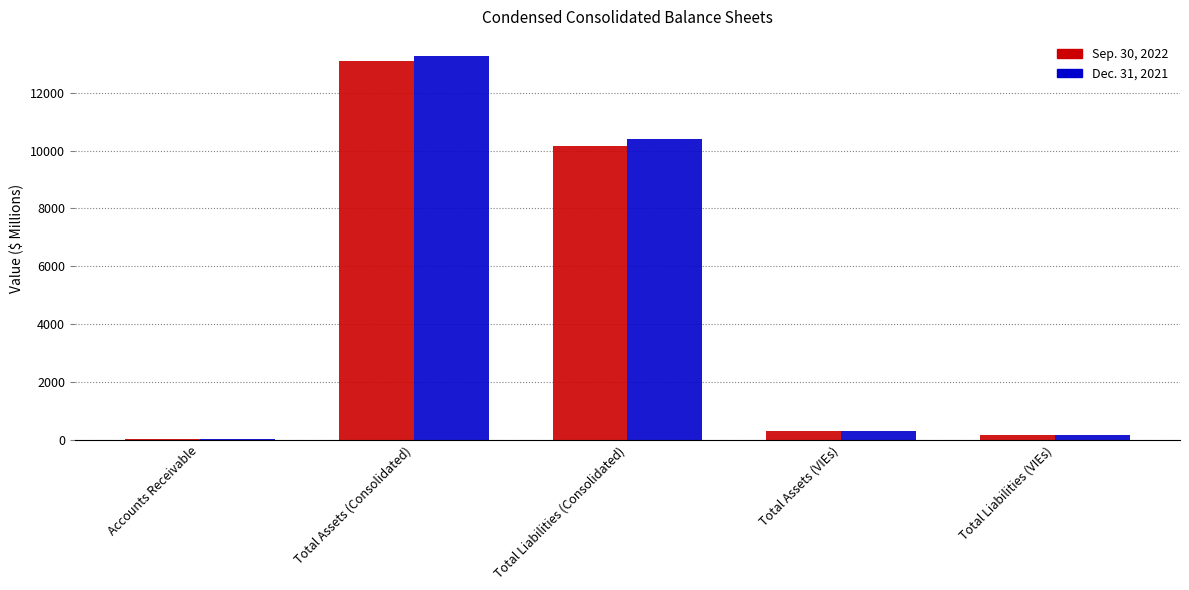

Read the Dec. 31, 2021 value at Total Assets (Consolidated).

13264.5